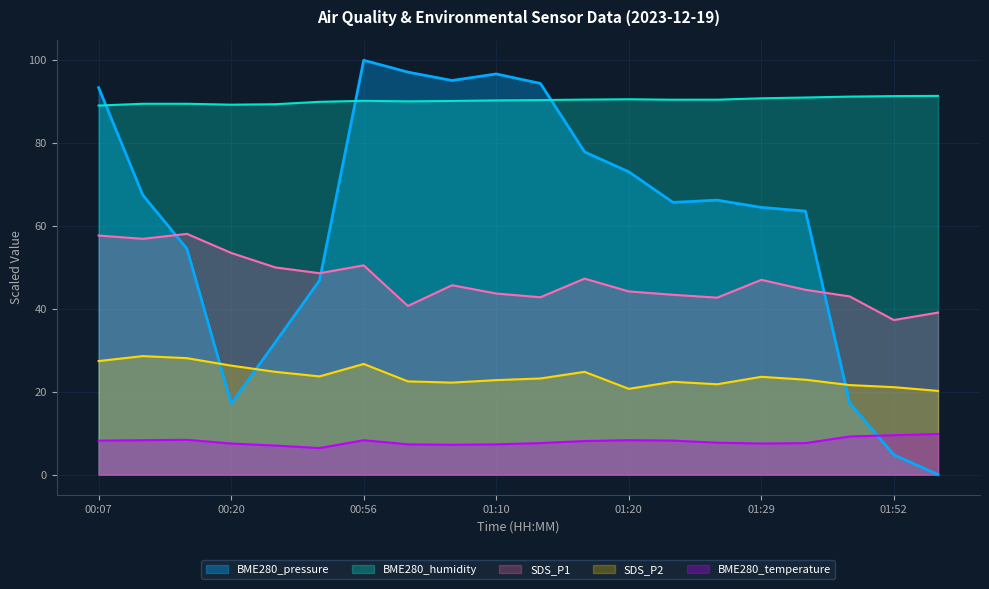

Which series has the widest spread of values?

BME280_pressure